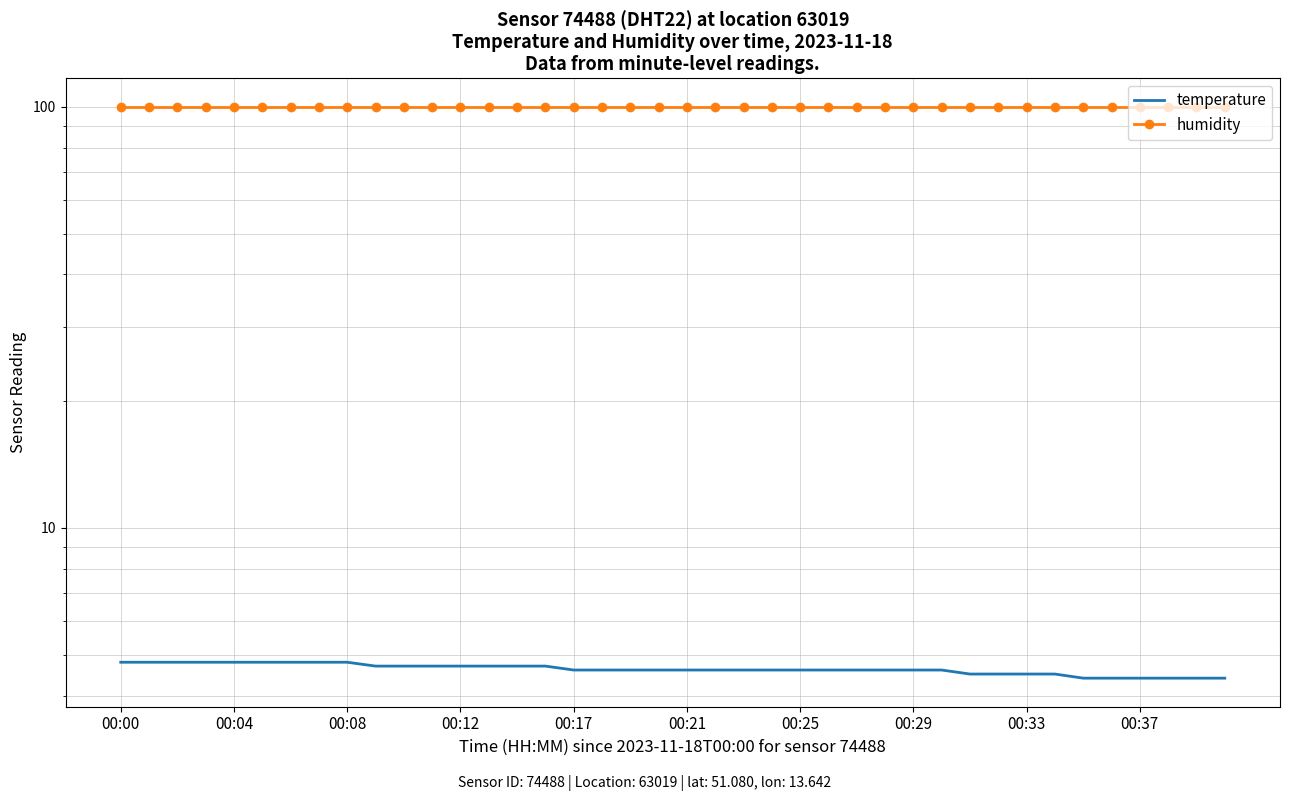

At which label is temperature closest to 4?

34